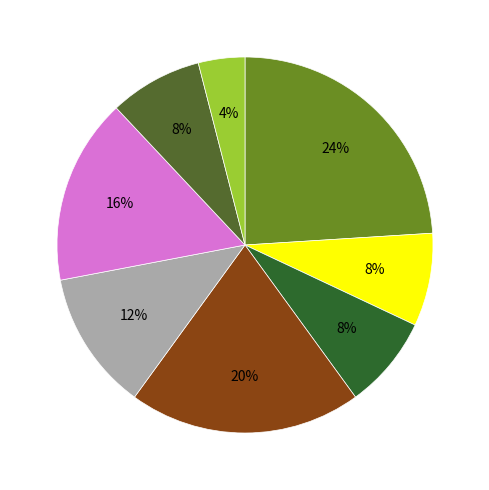

To the nearest percent, what is the difference between the largest and smallest slice percentages?

20%